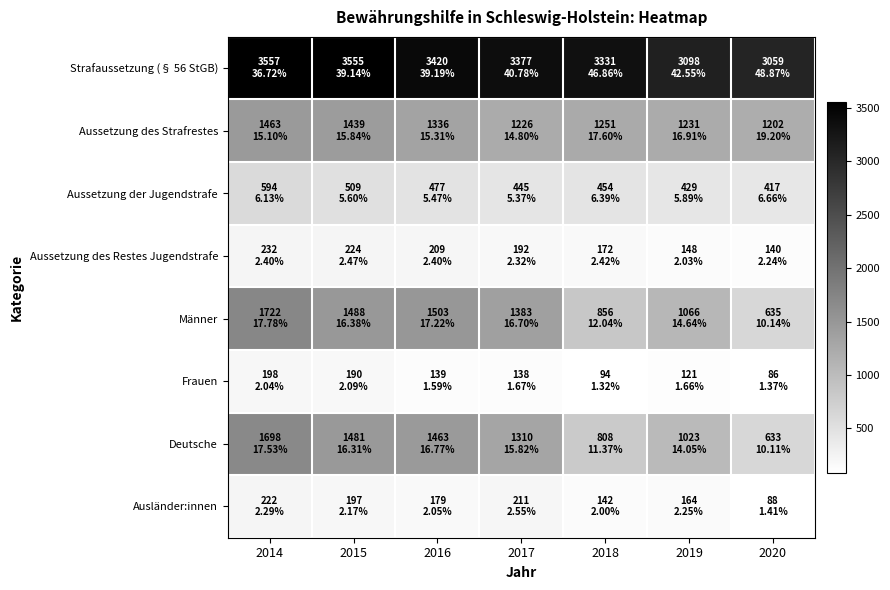

Which series has the largest range (max minus min)?

Männer